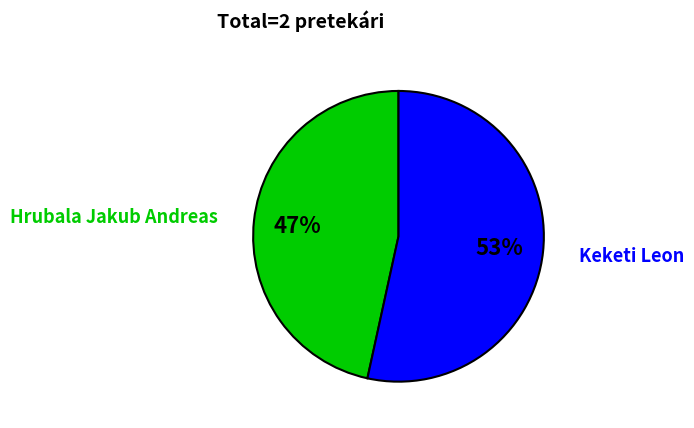

True or false: Keketi Leon accounts for 53% of the total.

True